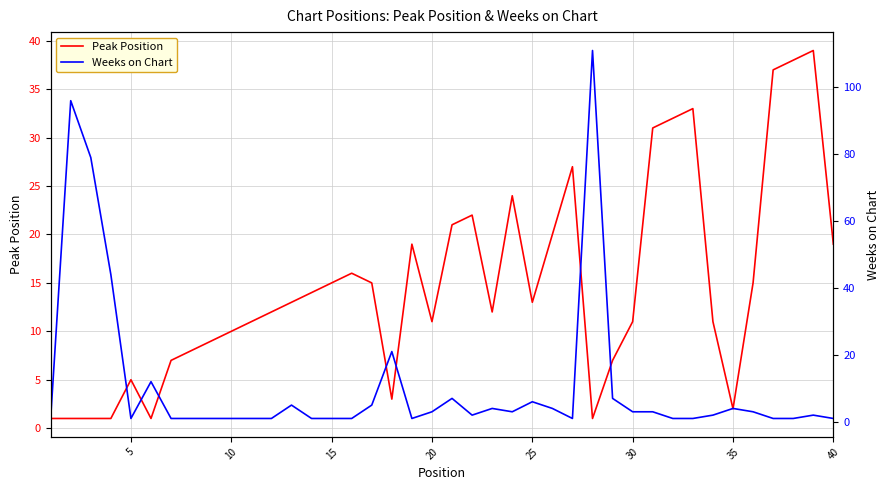

List the series in order of their peak value, lowest first.

Peak Position, Weeks on Chart